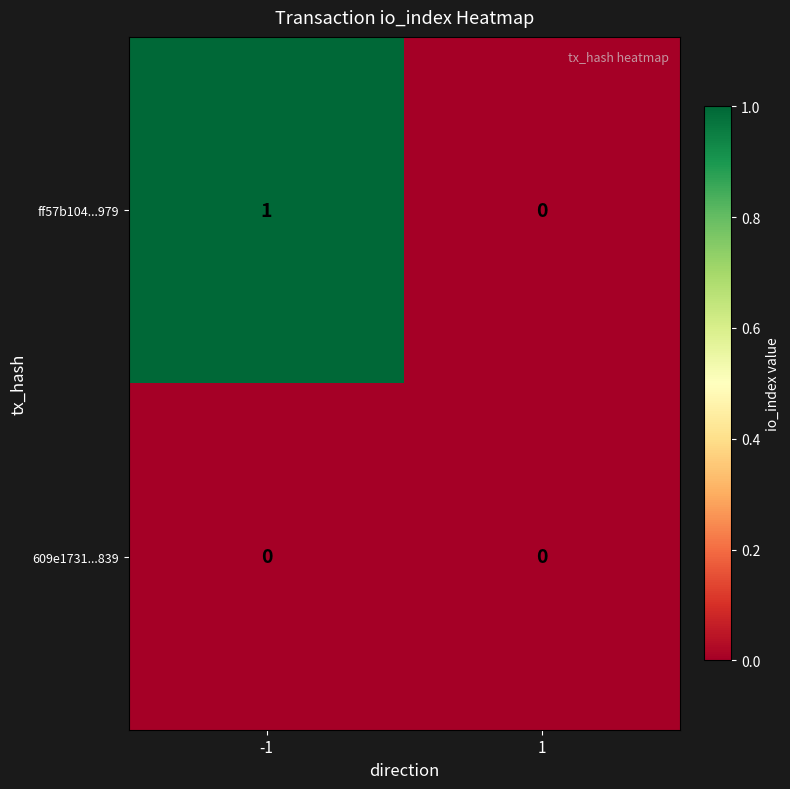

Which series changed the most between -1 and 1?

ff57b104...979